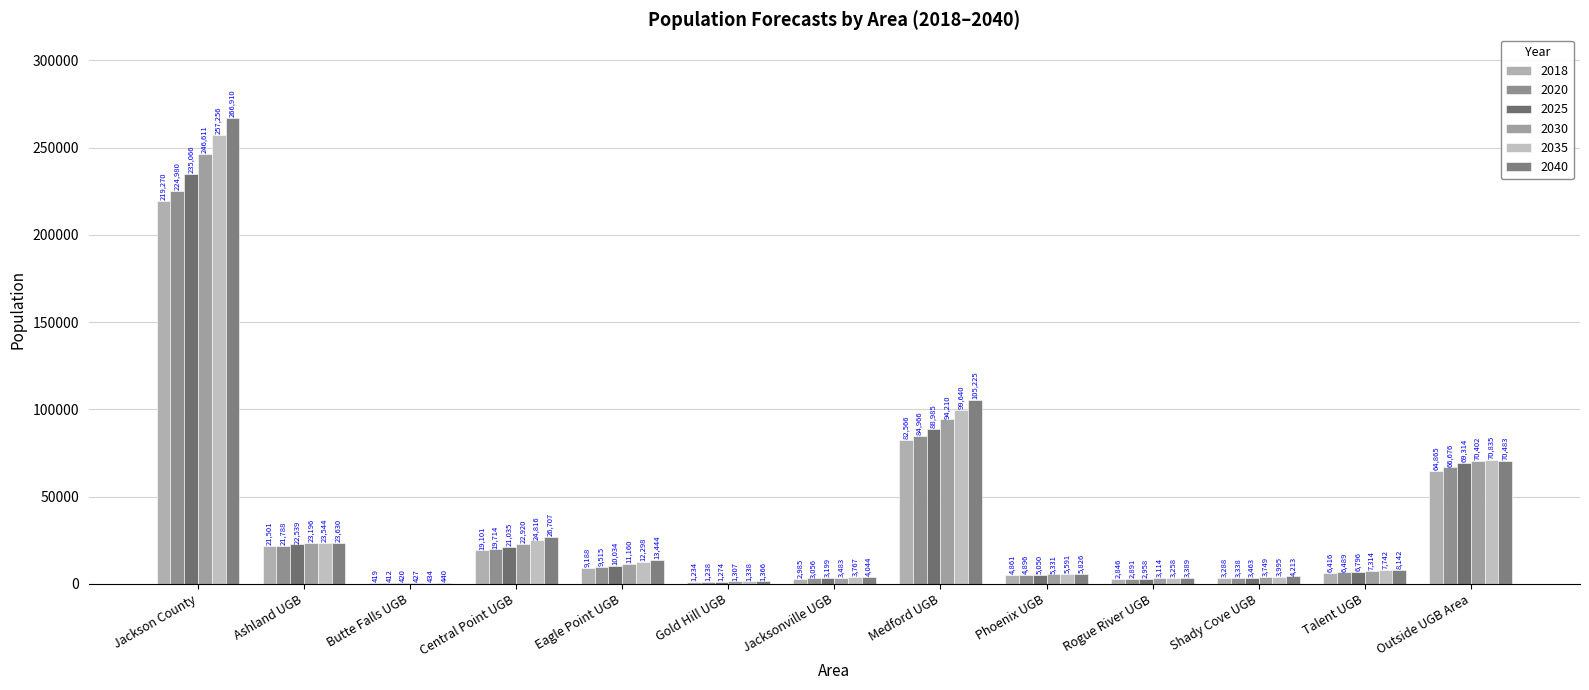

What is the label of the 11th bar from the left?

Shady Cove UGB